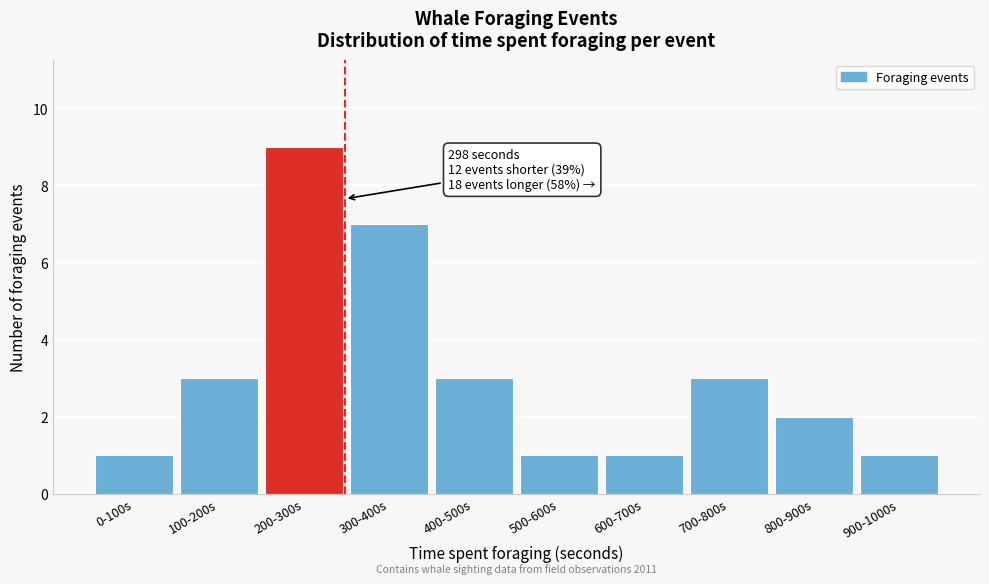

Reading left to right, extract all data points from this chart.

1	3	9	7	3	1	1	3	2	1